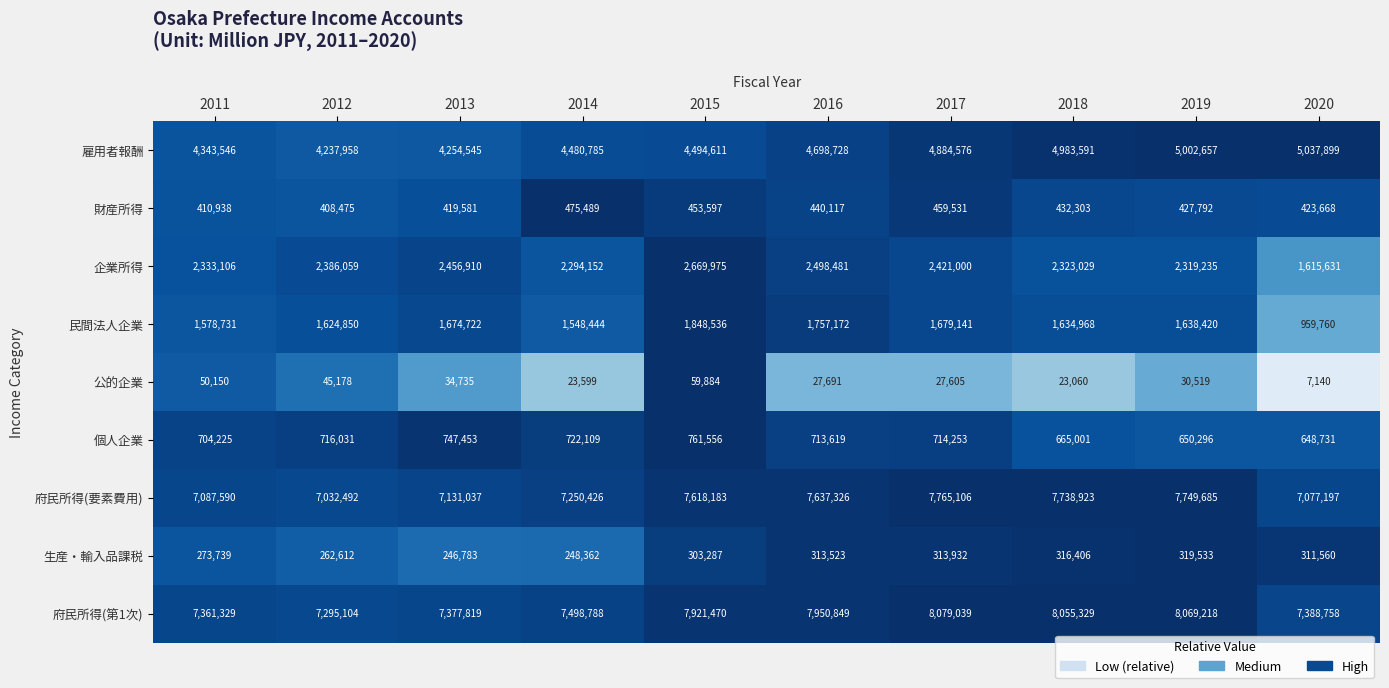

The 府民所得(第1次) series shows 7295104 at 2012. True or false?

True